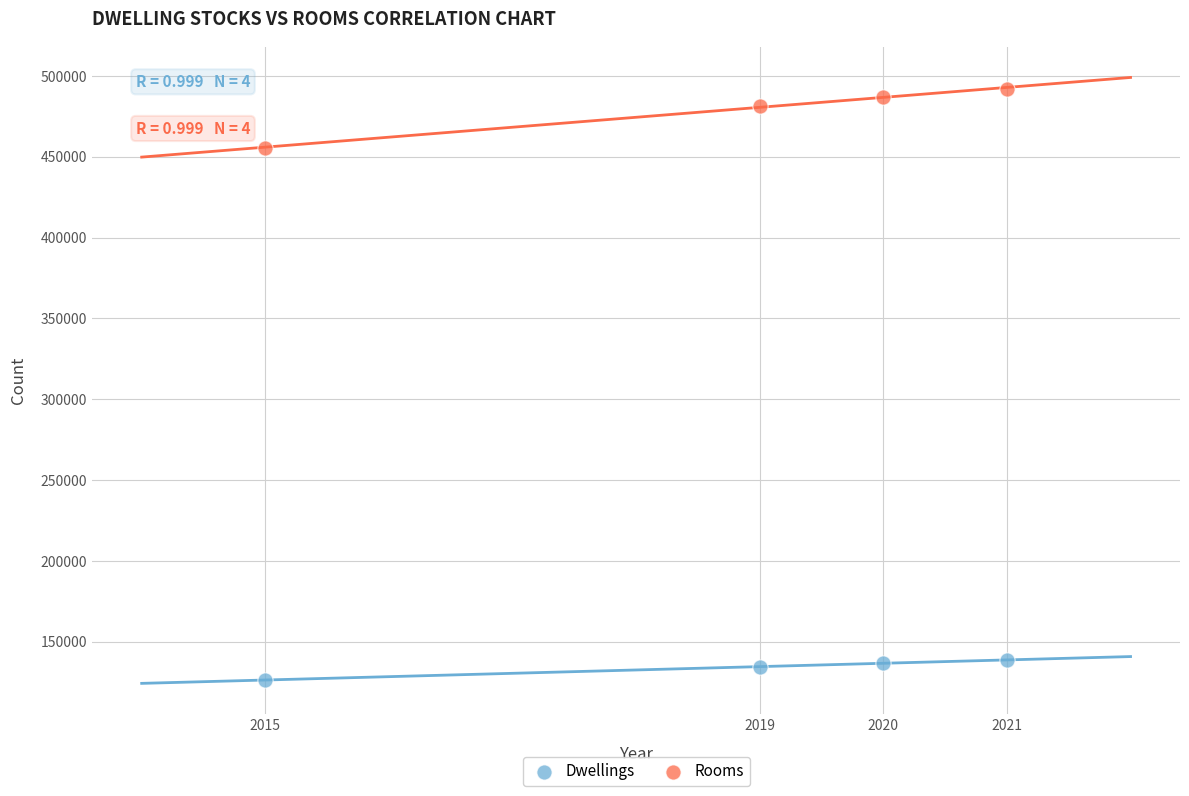

In the Rooms series, what Y value is closest to 473884?

481369